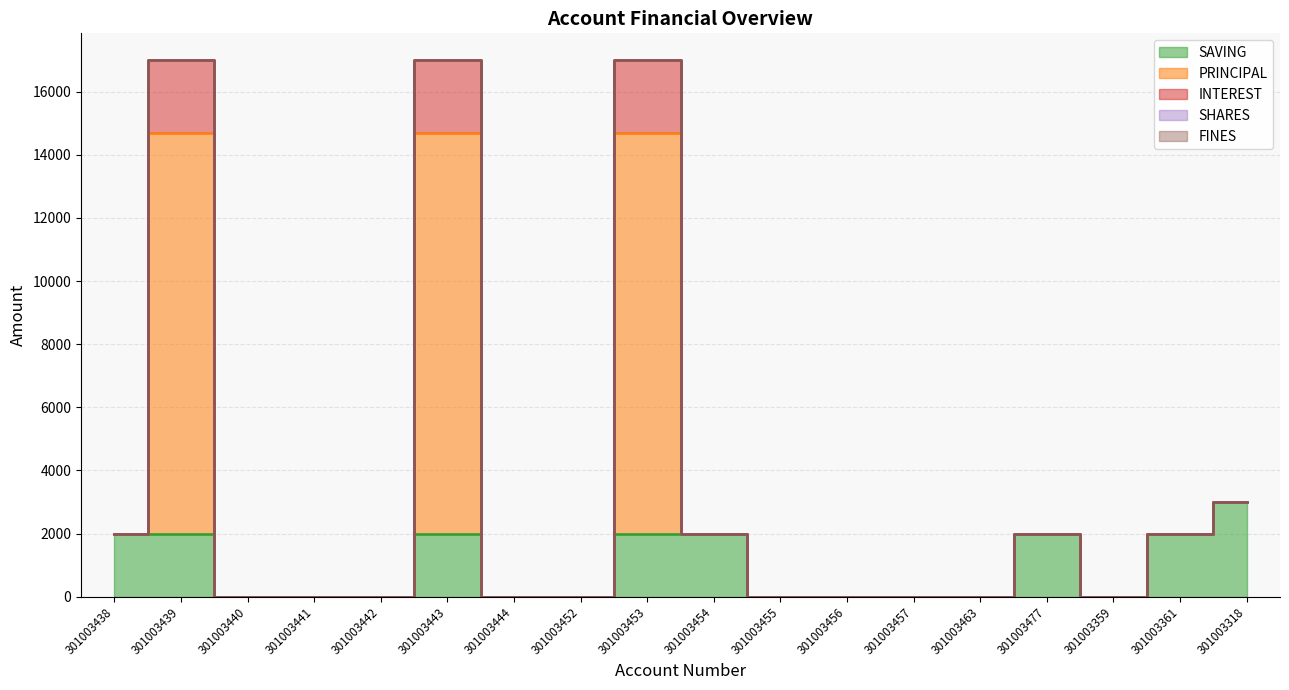

Is it true that SAVING equals 656 at 301003439?

False